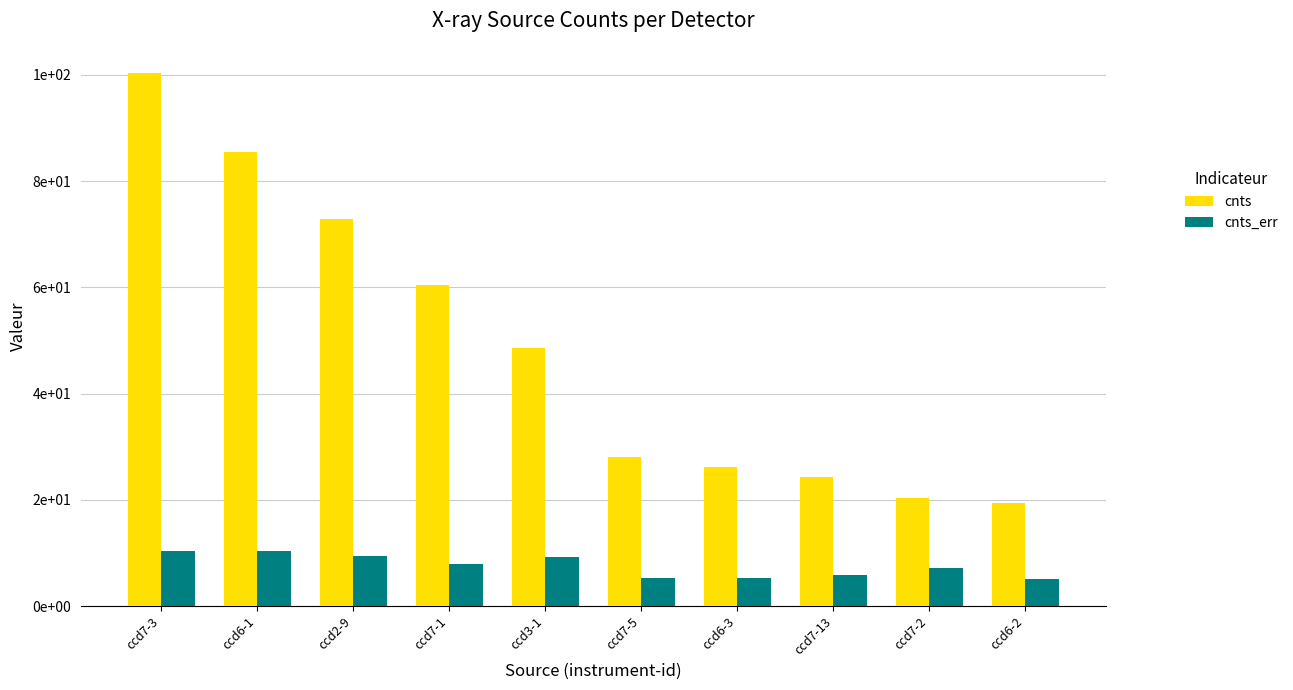

Which series has the largest total across all categories?

cnts